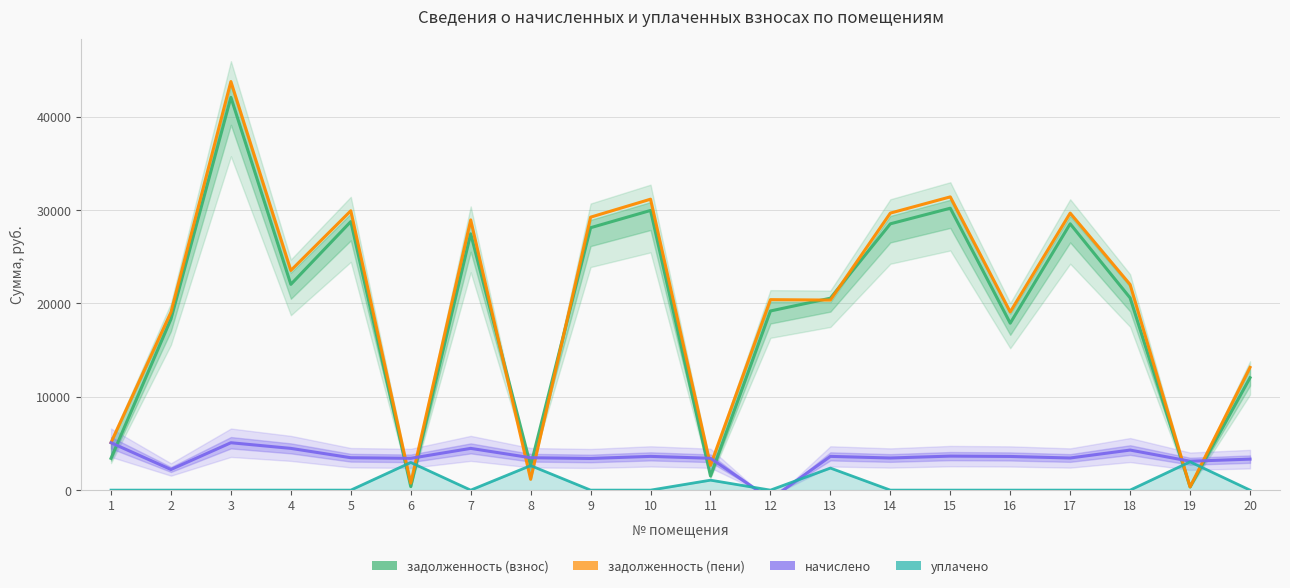

At which category is the sum across all series the highest?

3